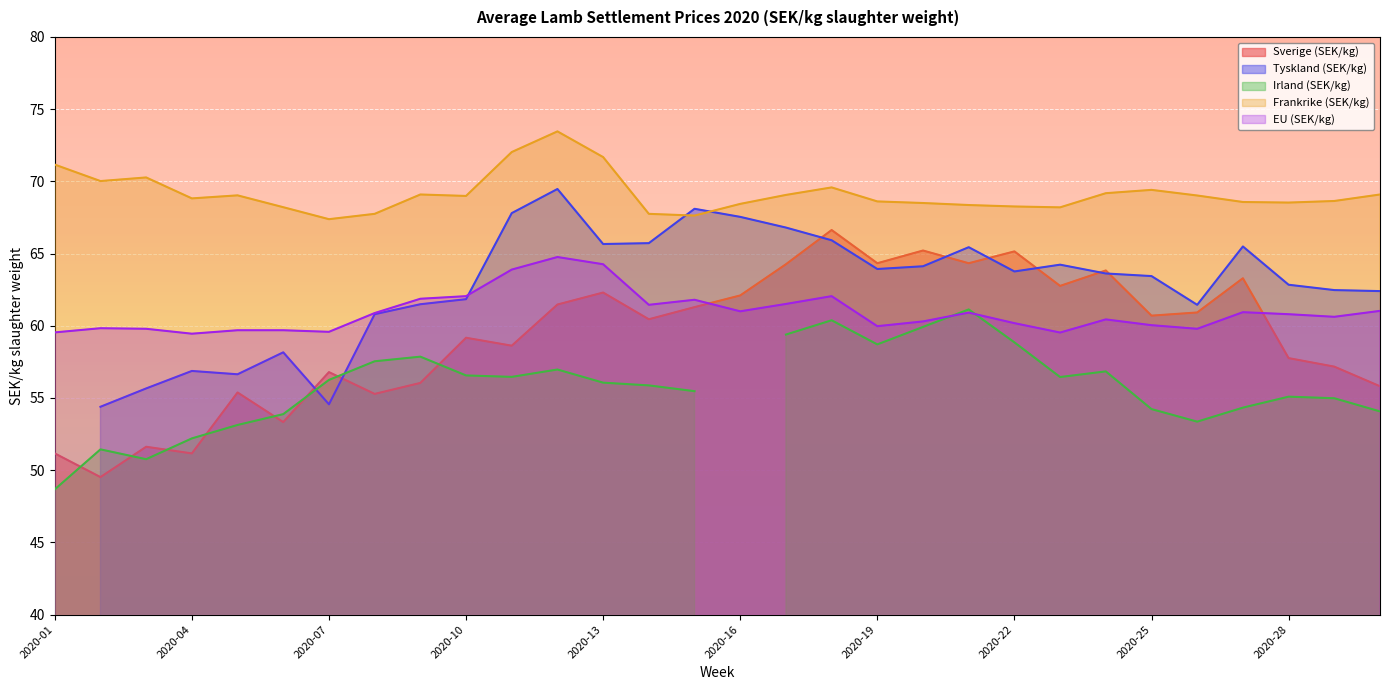

Is it true that Sverige (SEK/kg) equals 41.7 at 2020-16?

False